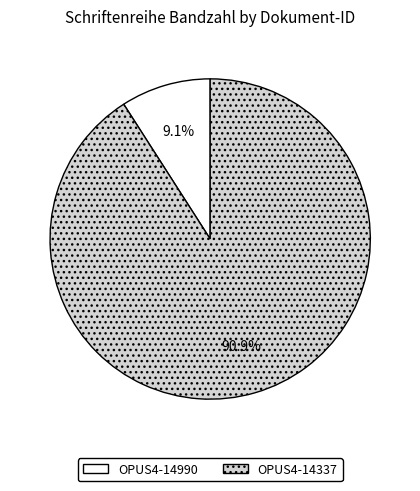

What is the smallest slice in the pie chart?

OPUS4-14990